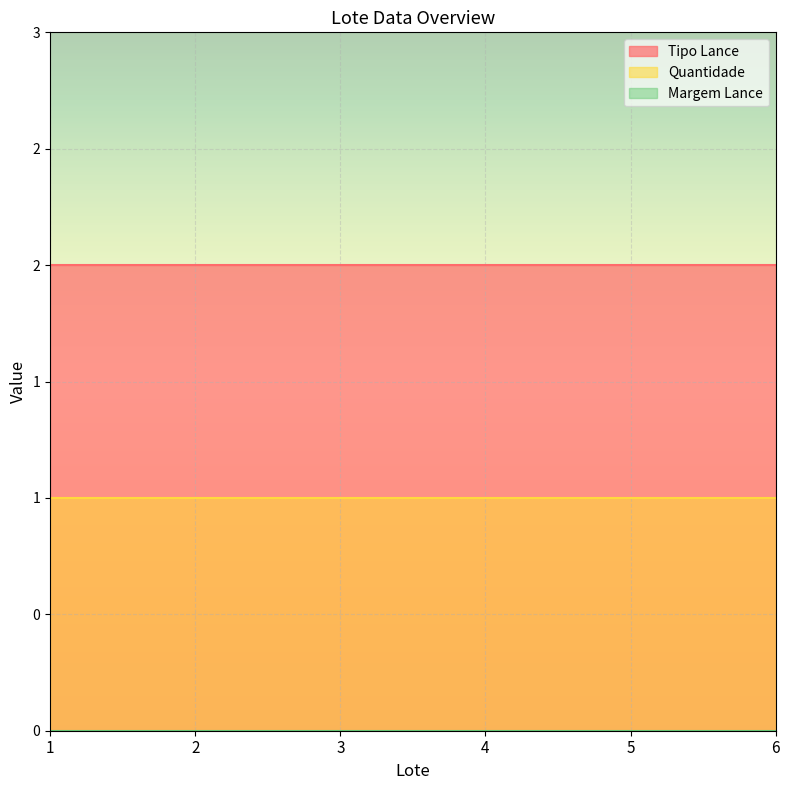

Reading left to right, list all the values displayed in this chart.

Tipo Lance: 1=2	2=2	3=2	4=2	5=2	6=2
Quantidade: 1=1	2=1	3=1	4=1	5=1	6=1
Margem Lance: 1=0	2=0	3=0	4=0	5=0	6=0